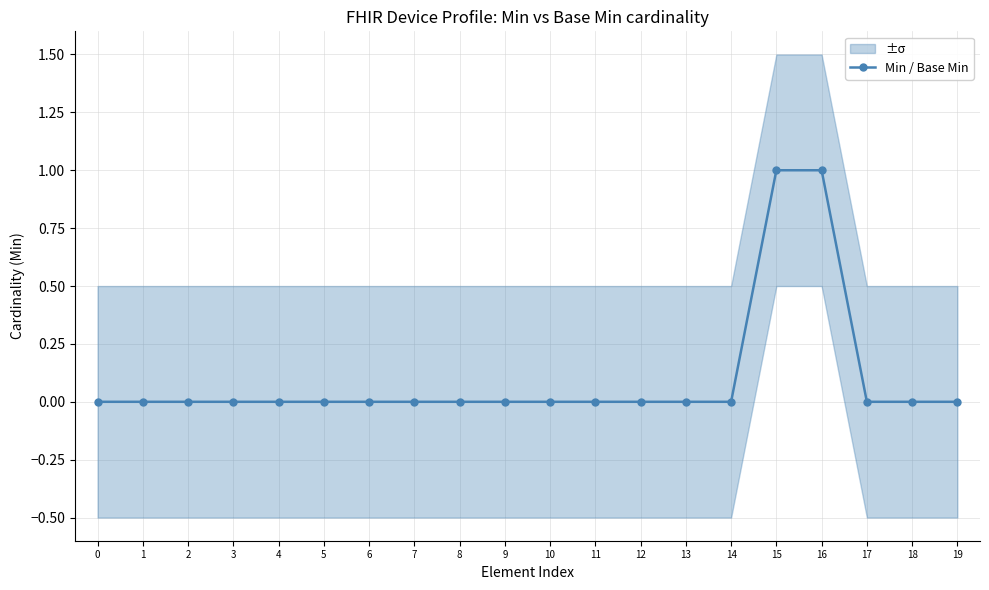

Reading left to right, list all the values displayed in this chart.

0	0	0	0	0	0	0	0	0	0	0	0	0	0	0	1	1	0	0	0